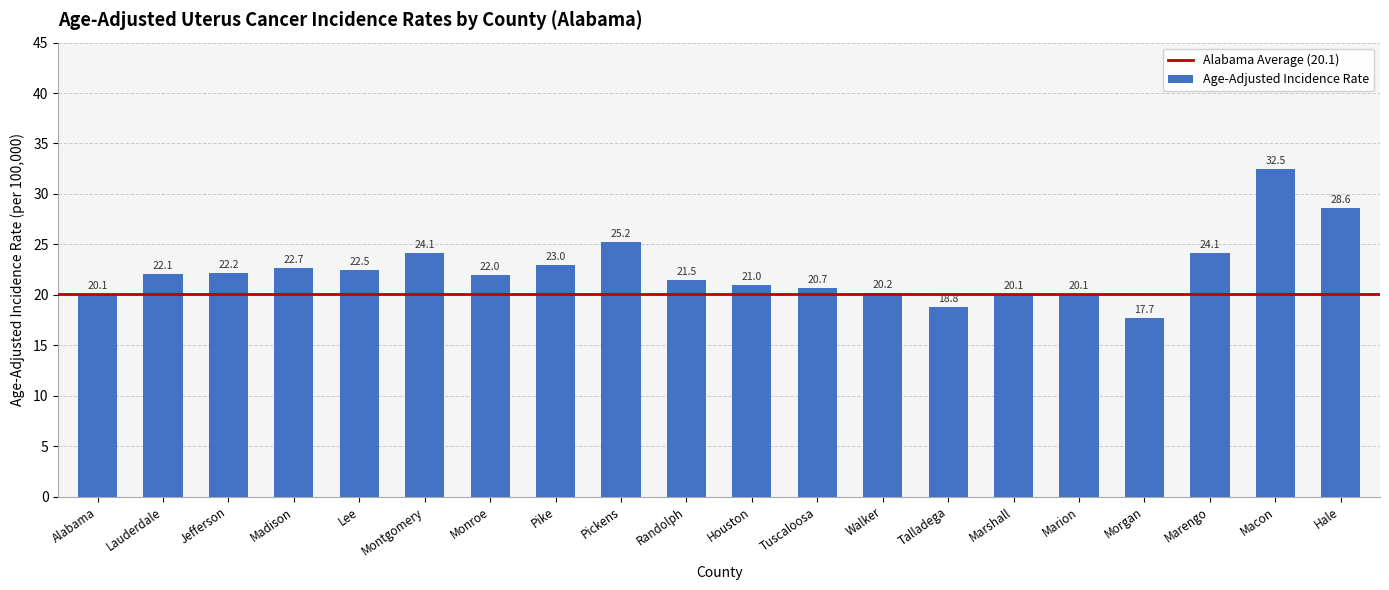

What is the value of the 10th bar from the left?

21.5